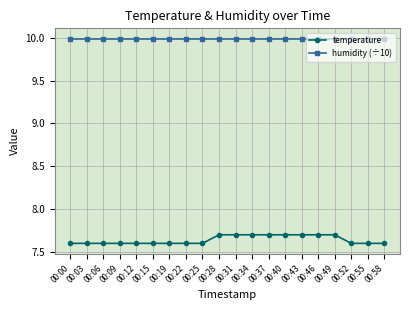

What is the difference between the maximum and minimum values in the temperature series?

0.1